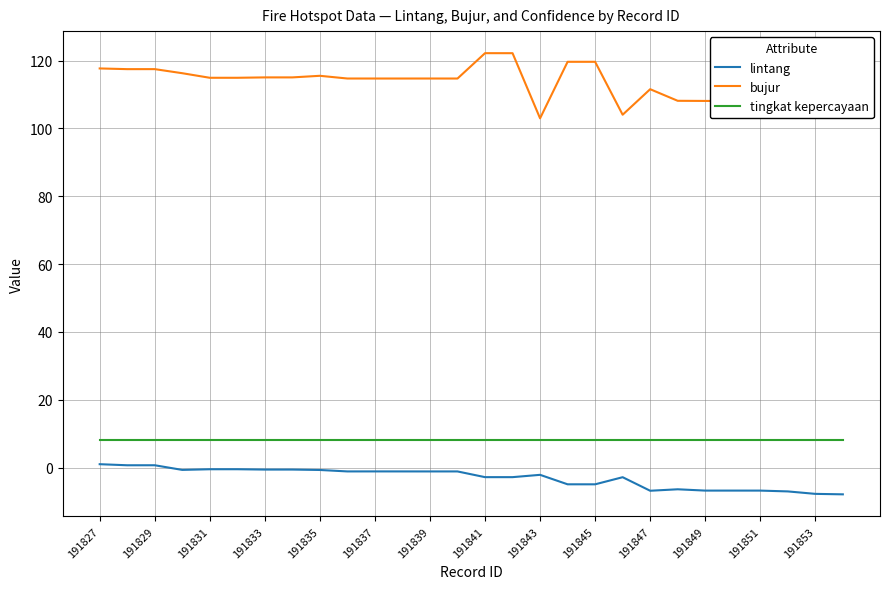

How many lines are shown in the chart?

3